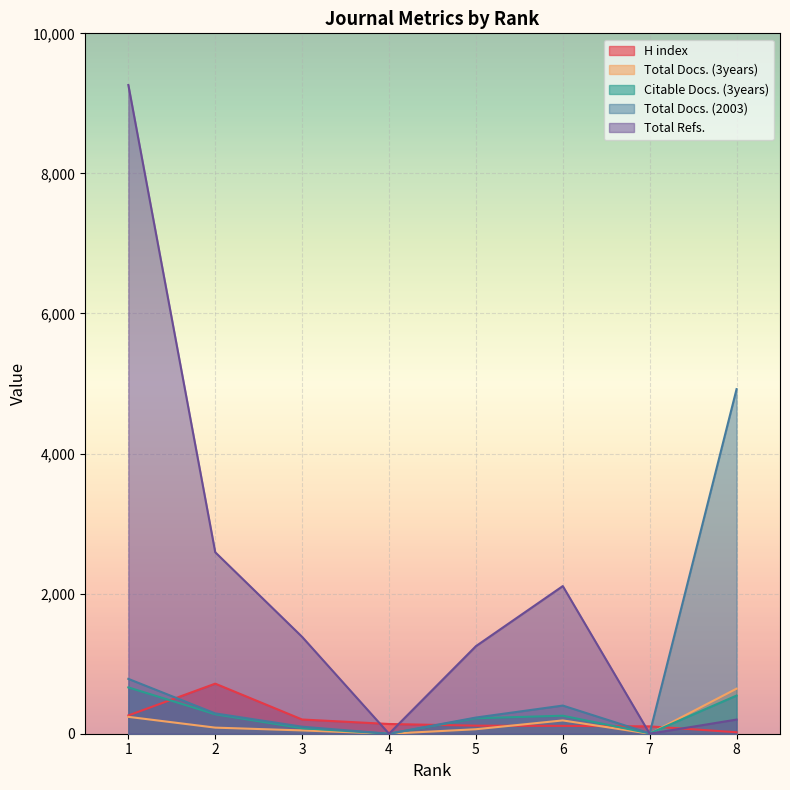

After their last crossing, which series has the higher values: Citable Docs. (3years) or H index?

Citable Docs. (3years)